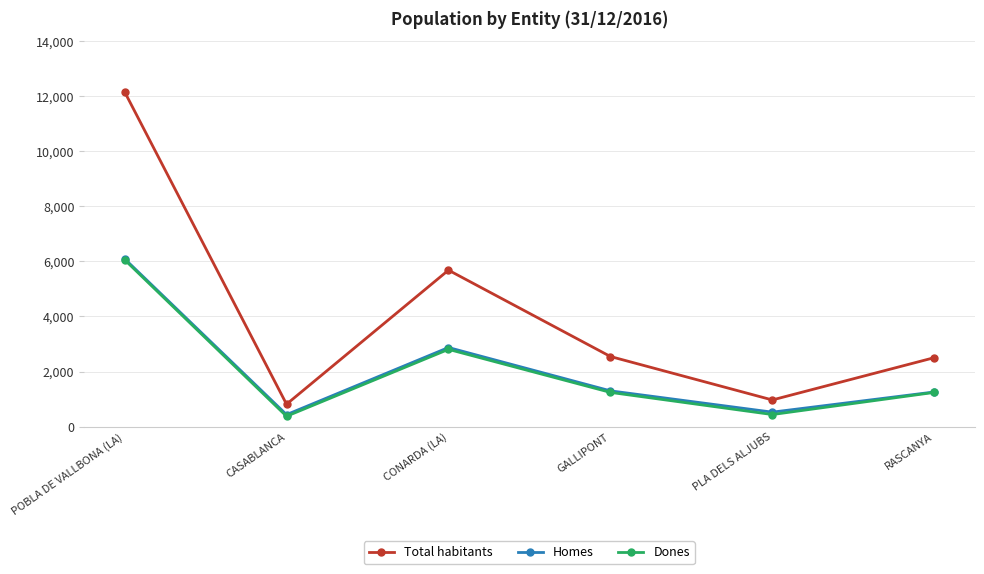

True or false: Total habitants has a value of 589 at RASCANYA.

False